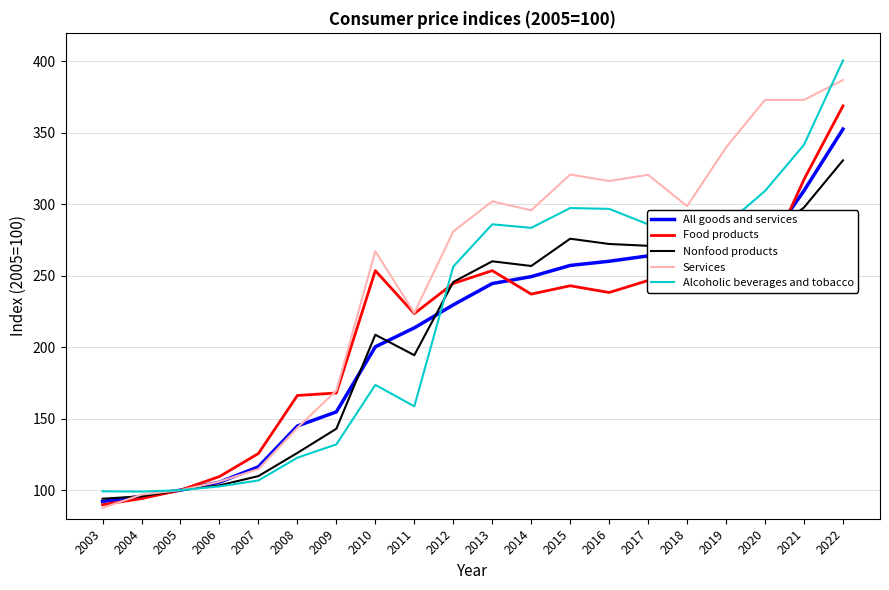

What is the spread (max minus min) of values at 2012?

51.3